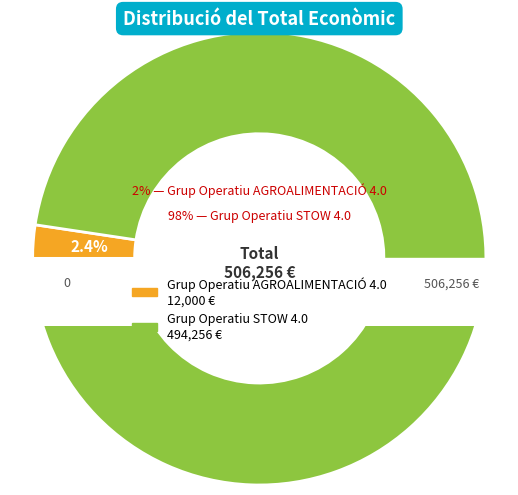

Rank the categories by value from highest to lowest.

Grup Operatiu STOW 4.0, Grup Operatiu AGROALIMENTACIÓ 4.0